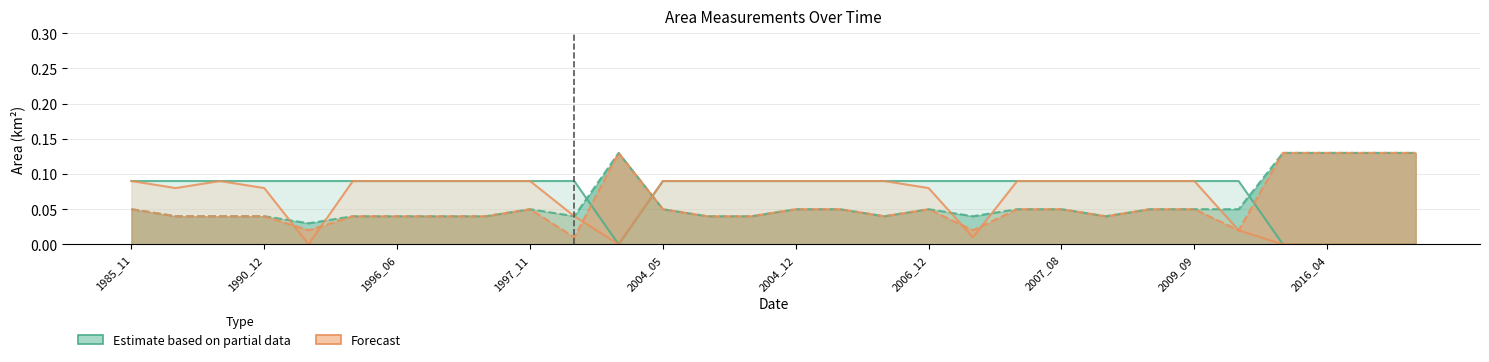

At how many categories does at least one series exceed 0?

30